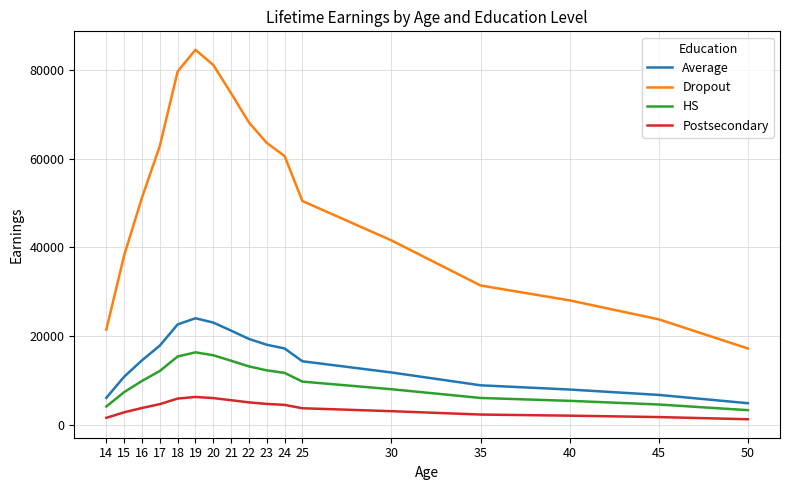

Which series has the largest total across all categories?

Dropout